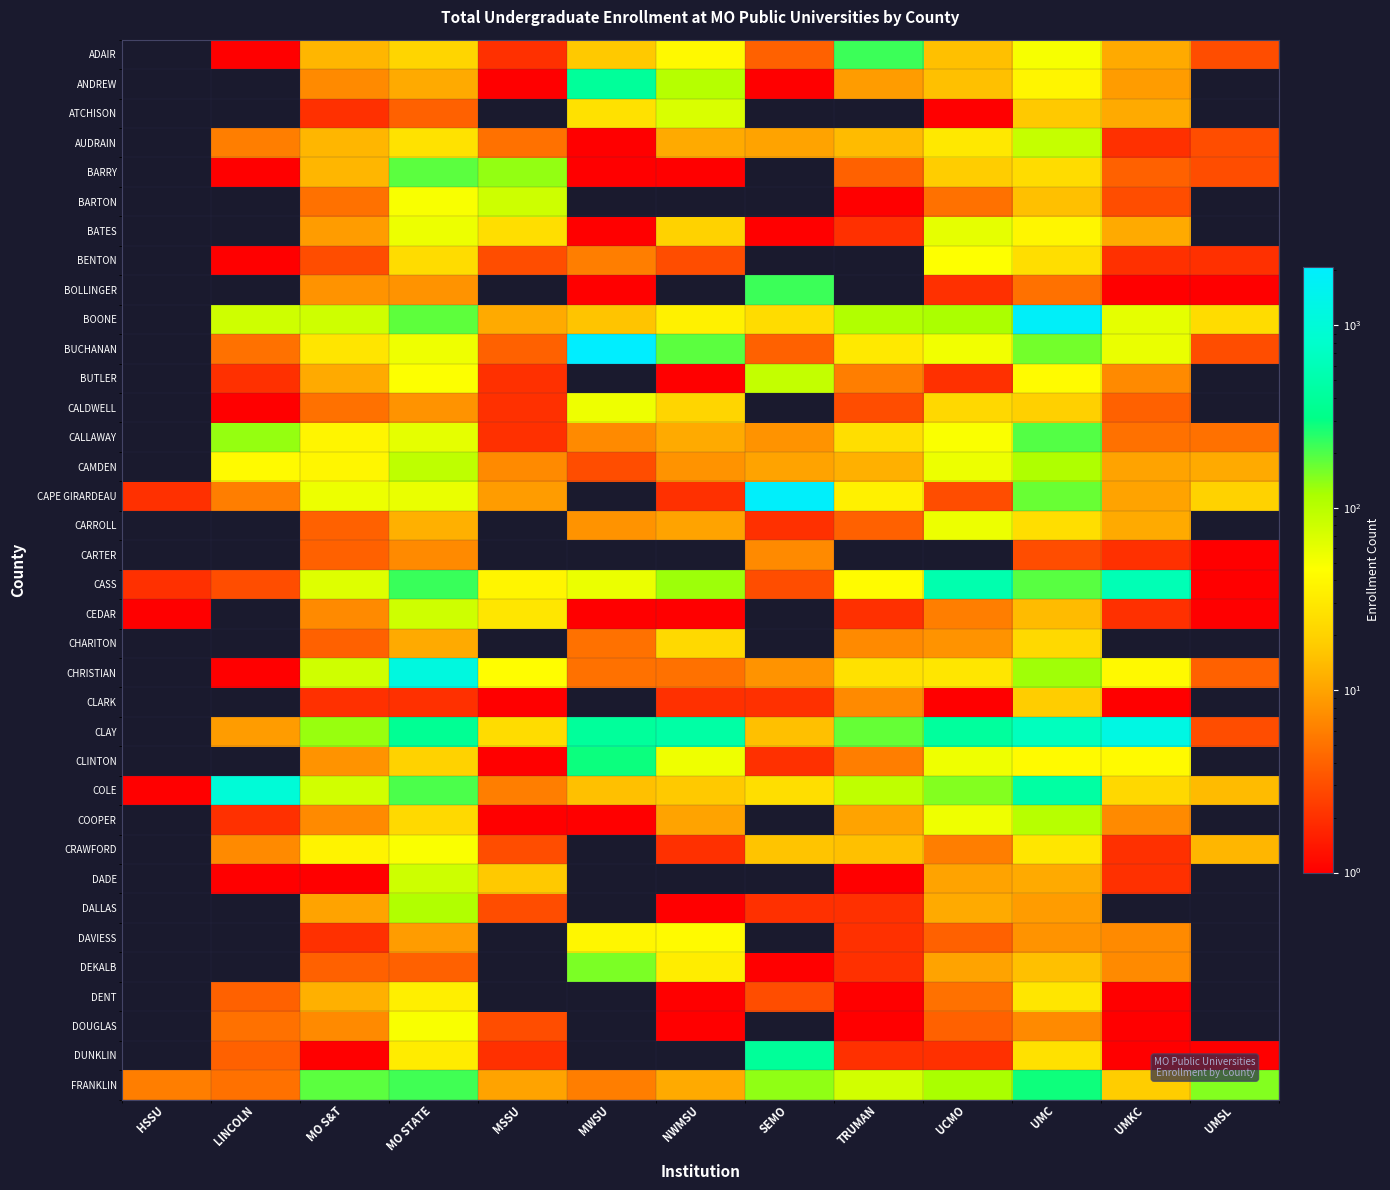

Reading left to right, transcribe all the data shown in this chart.

ADAIR: HSSU=0	LINCOLN=1	MO S&T=13	MO STATE=21	MSSU=2	MWSU=17	NWMSU=41	SEMO=4	TRUMAN=220	UCMO=15	UMC=50	UMKC=11	UMSL=3
ANDREW: HSSU=0	LINCOLN=0	MO S&T=7	MO STATE=11	MSSU=1	MWSU=403	NWMSU=103	SEMO=1	TRUMAN=9	UCMO=15	UMC=38	UMKC=9	UMSL=0
ATCHISON: HSSU=0	LINCOLN=0	MO S&T=2	MO STATE=4	MSSU=0	MWSU=26	NWMSU=70	SEMO=0	TRUMAN=0	UCMO=1	UMC=17	UMKC=11	UMSL=0
AUDRAIN: HSSU=0	LINCOLN=6	MO S&T=13	MO STATE=27	MSSU=5	MWSU=1	NWMSU=11	SEMO=10	TRUMAN=14	UCMO=30	UMC=88	UMKC=2	UMSL=3
BARRY: HSSU=0	LINCOLN=1	MO S&T=13	MO STATE=185	MSSU=136	MWSU=1	NWMSU=1	SEMO=0	TRUMAN=4	UCMO=18	UMC=24	UMKC=4	UMSL=3
BARTON: HSSU=0	LINCOLN=0	MO S&T=5	MO STATE=49	MSSU=80	MWSU=0	NWMSU=0	SEMO=0	TRUMAN=1	UCMO=5	UMC=15	UMKC=3	UMSL=0
BATES: HSSU=0	LINCOLN=0	MO S&T=9	MO STATE=56	MSSU=25	MWSU=1	NWMSU=20	SEMO=1	TRUMAN=2	UCMO=60	UMC=39	UMKC=11	UMSL=0
BENTON: HSSU=0	LINCOLN=1	MO S&T=3	MO STATE=24	MSSU=3	MWSU=6	NWMSU=3	SEMO=0	TRUMAN=0	UCMO=46	UMC=25	UMKC=2	UMSL=2
BOLLINGER: HSSU=0	LINCOLN=0	MO S&T=8	MO STATE=8	MSSU=0	MWSU=1	NWMSU=0	SEMO=222	TRUMAN=0	UCMO=2	UMC=5	UMKC=1	UMSL=1
BOONE: HSSU=0	LINCOLN=79	MO S&T=79	MO STATE=182	MSSU=11	MWSU=16	NWMSU=35	SEMO=24	TRUMAN=109	UCMO=116	UMC=1868	UMKC=61	UMSL=24
BUCHANAN: HSSU=0	LINCOLN=5	MO S&T=28	MO STATE=54	MSSU=4	MWSU=2090	NWMSU=186	SEMO=4	TRUMAN=31	UCMO=53	UMC=162	UMKC=58	UMSL=3
BUTLER: HSSU=0	LINCOLN=2	MO S&T=11	MO STATE=47	MSSU=2	MWSU=0	NWMSU=1	SEMO=89	TRUMAN=6	UCMO=2	UMC=43	UMKC=7	UMSL=0
CALDWELL: HSSU=0	LINCOLN=1	MO S&T=5	MO STATE=8	MSSU=2	MWSU=55	NWMSU=21	SEMO=0	TRUMAN=3	UCMO=22	UMC=19	UMKC=4	UMSL=0
CALLAWAY: HSSU=0	LINCOLN=133	MO S&T=38	MO STATE=61	MSSU=2	MWSU=7	NWMSU=11	SEMO=8	TRUMAN=25	UCMO=48	UMC=192	UMKC=5	UMSL=5
CAMDEN: HSSU=0	LINCOLN=42	MO S&T=39	MO STATE=95	MSSU=7	MWSU=3	NWMSU=8	SEMO=10	TRUMAN=12	UCMO=56	UMC=112	UMKC=10	UMSL=11
CAPE GIRARDEAU: HSSU=2	LINCOLN=6	MO S&T=56	MO STATE=58	MSSU=9	MWSU=0	NWMSU=2	SEMO=1963	TRUMAN=36	UCMO=3	UMC=171	UMKC=10	UMSL=20
CARROLL: HSSU=0	LINCOLN=0	MO S&T=4	MO STATE=12	MSSU=0	MWSU=8	NWMSU=10	SEMO=2	TRUMAN=4	UCMO=56	UMC=25	UMKC=11	UMSL=0
CARTER: HSSU=0	LINCOLN=0	MO S&T=4	MO STATE=7	MSSU=0	MWSU=0	NWMSU=0	SEMO=7	TRUMAN=0	UCMO=0	UMC=3	UMKC=2	UMSL=1
CASS: HSSU=2	LINCOLN=3	MO S&T=66	MO STATE=223	MSSU=38	MWSU=57	NWMSU=127	SEMO=3	TRUMAN=43	UCMO=525	UMC=187	UMKC=585	UMSL=1
CEDAR: HSSU=1	LINCOLN=0	MO S&T=7	MO STATE=79	MSSU=29	MWSU=1	NWMSU=1	SEMO=0	TRUMAN=2	UCMO=6	UMC=14	UMKC=2	UMSL=1
CHARITON: HSSU=0	LINCOLN=0	MO S&T=4	MO STATE=11	MSSU=0	MWSU=5	NWMSU=23	SEMO=0	TRUMAN=7	UCMO=8	UMC=23	UMKC=0	UMSL=0
CHRISTIAN: HSSU=0	LINCOLN=1	MO S&T=78	MO STATE=1150	MSSU=44	MWSU=5	NWMSU=5	SEMO=8	TRUMAN=26	UCMO=29	UMC=125	UMKC=41	UMSL=4
CLARK: HSSU=0	LINCOLN=0	MO S&T=2	MO STATE=2	MSSU=1	MWSU=0	NWMSU=2	SEMO=2	TRUMAN=7	UCMO=1	UMC=18	UMKC=1	UMSL=0
CLAY: HSSU=0	LINCOLN=9	MO S&T=132	MO STATE=368	MSSU=24	MWSU=405	NWMSU=465	SEMO=15	TRUMAN=175	UCMO=415	UMC=659	UMKC=1249	UMSL=3
CLINTON: HSSU=0	LINCOLN=0	MO S&T=8	MO STATE=20	MSSU=1	MWSU=290	NWMSU=54	SEMO=2	TRUMAN=6	UCMO=54	UMC=42	UMKC=42	UMSL=0
COLE: HSSU=1	LINCOLN=994	MO S&T=76	MO STATE=201	MSSU=6	MWSU=15	NWMSU=17	SEMO=25	TRUMAN=93	UCMO=148	UMC=454	UMKC=22	UMSL=14
COOPER: HSSU=0	LINCOLN=2	MO S&T=7	MO STATE=23	MSSU=1	MWSU=1	NWMSU=10	SEMO=0	TRUMAN=10	UCMO=54	UMC=101	UMKC=7	UMSL=0
CRAWFORD: HSSU=0	LINCOLN=7	MO S&T=37	MO STATE=48	MSSU=3	MWSU=0	NWMSU=2	SEMO=16	TRUMAN=15	UCMO=6	UMC=29	UMKC=2	UMSL=13
DADE: HSSU=0	LINCOLN=1	MO S&T=1	MO STATE=80	MSSU=17	MWSU=0	NWMSU=0	SEMO=0	TRUMAN=1	UCMO=10	UMC=11	UMKC=2	UMSL=0
DALLAS: HSSU=0	LINCOLN=0	MO S&T=10	MO STATE=109	MSSU=3	MWSU=0	NWMSU=1	SEMO=2	TRUMAN=2	UCMO=11	UMC=9	UMKC=0	UMSL=0
DAVIESS: HSSU=0	LINCOLN=0	MO S&T=2	MO STATE=9	MSSU=0	MWSU=39	NWMSU=42	SEMO=0	TRUMAN=2	UCMO=4	UMC=8	UMKC=7	UMSL=0
DEKALB: HSSU=0	LINCOLN=0	MO S&T=4	MO STATE=4	MSSU=0	MWSU=154	NWMSU=33	SEMO=1	TRUMAN=2	UCMO=10	UMC=15	UMKC=7	UMSL=0
DENT: HSSU=0	LINCOLN=4	MO S&T=12	MO STATE=34	MSSU=0	MWSU=0	NWMSU=1	SEMO=3	TRUMAN=1	UCMO=5	UMC=29	UMKC=1	UMSL=0
DOUGLAS: HSSU=0	LINCOLN=5	MO S&T=7	MO STATE=49	MSSU=3	MWSU=0	NWMSU=1	SEMO=0	TRUMAN=1	UCMO=4	UMC=7	UMKC=1	UMSL=0
DUNKLIN: HSSU=0	LINCOLN=4	MO S&T=1	MO STATE=32	MSSU=2	MWSU=0	NWMSU=0	SEMO=394	TRUMAN=2	UCMO=2	UMC=26	UMKC=1	UMSL=1
FRANKLIN: HSSU=6	LINCOLN=5	MO S&T=186	MO STATE=213	MSSU=10	MWSU=6	NWMSU=11	SEMO=138	TRUMAN=76	UCMO=118	UMC=286	UMKC=18	UMSL=148